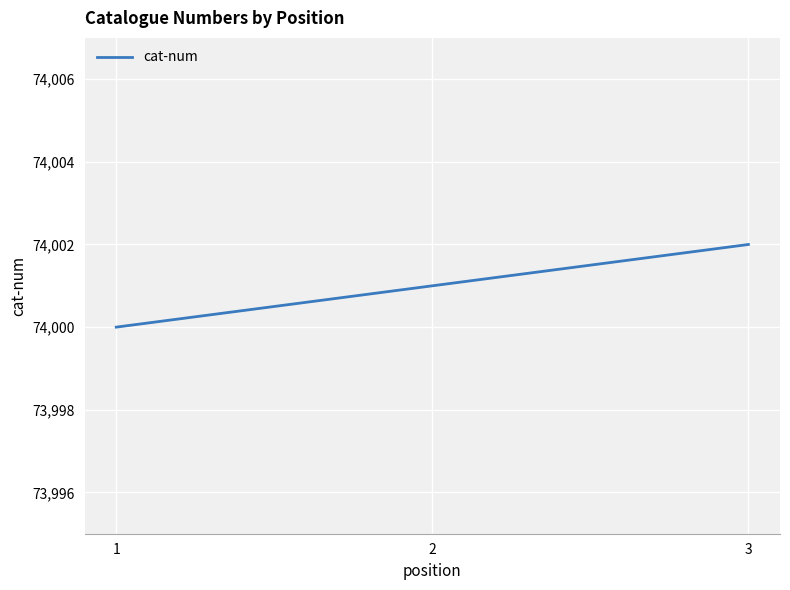

Between 2 and 3, which is larger?

3